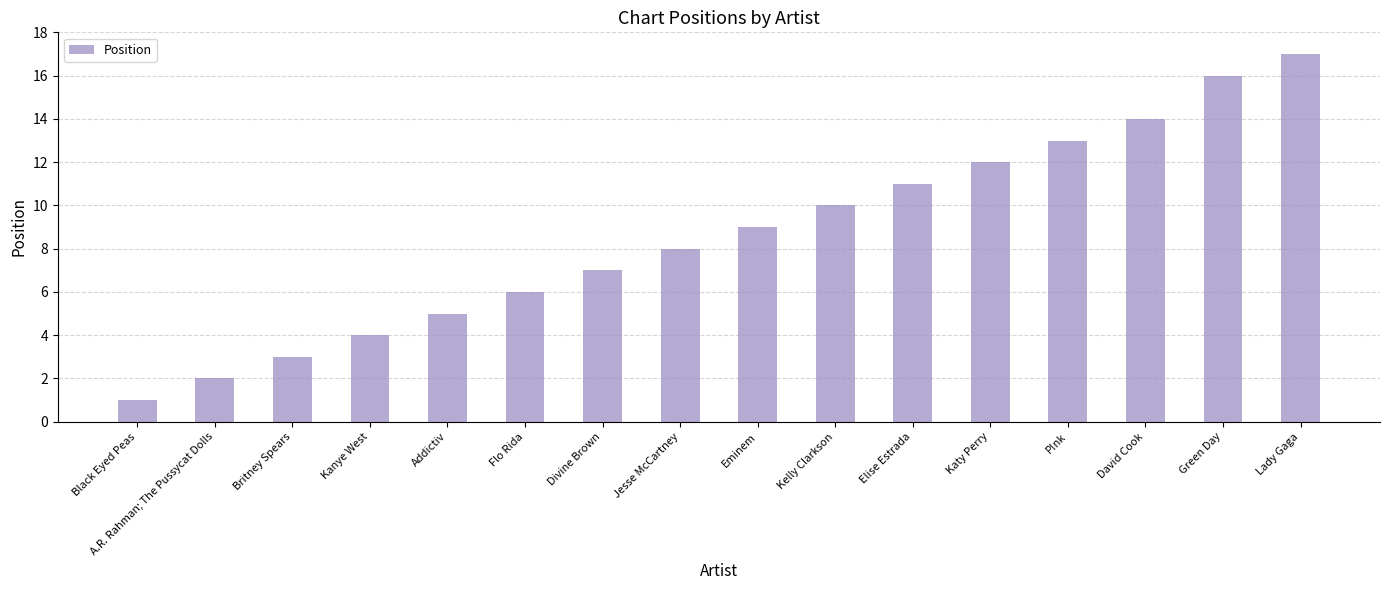

Which category has the lowest value across all series?

Black Eyed Peas